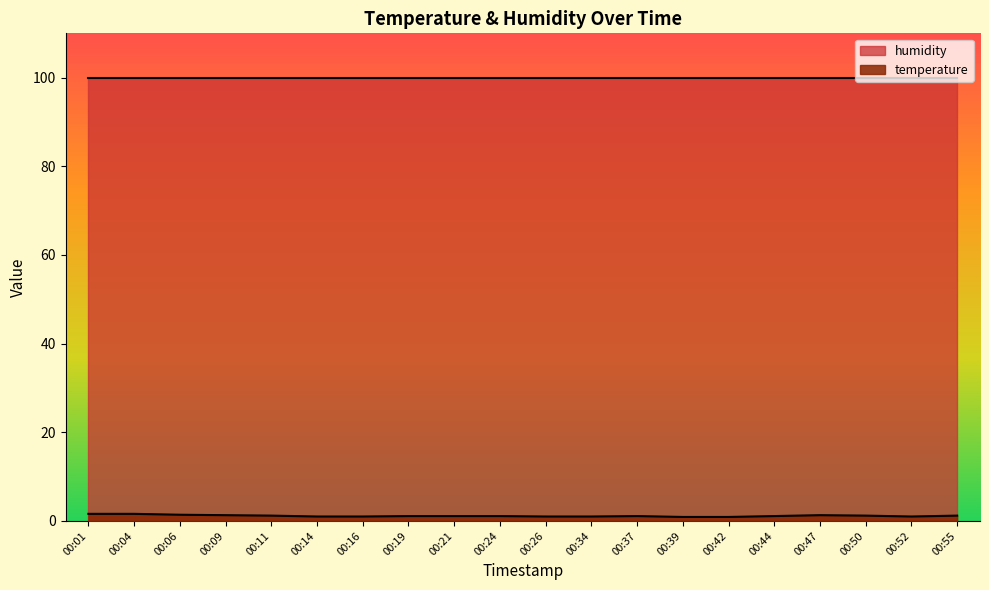

Which label corresponds to the smallest value in the chart?

00:39